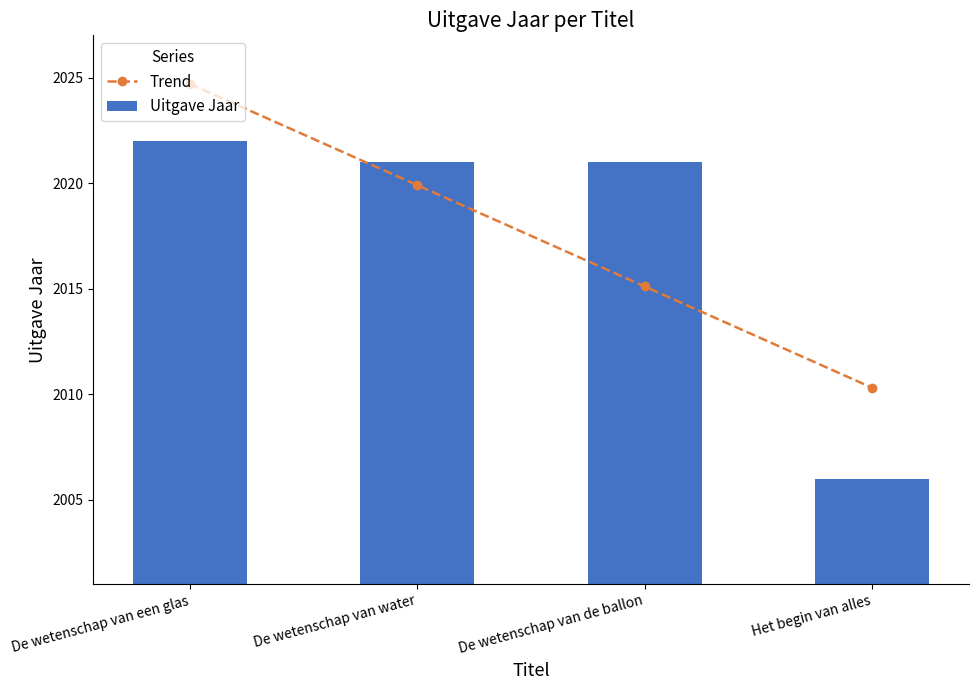

What are all the series names shown in the legend?

Trend, Uitgave Jaar